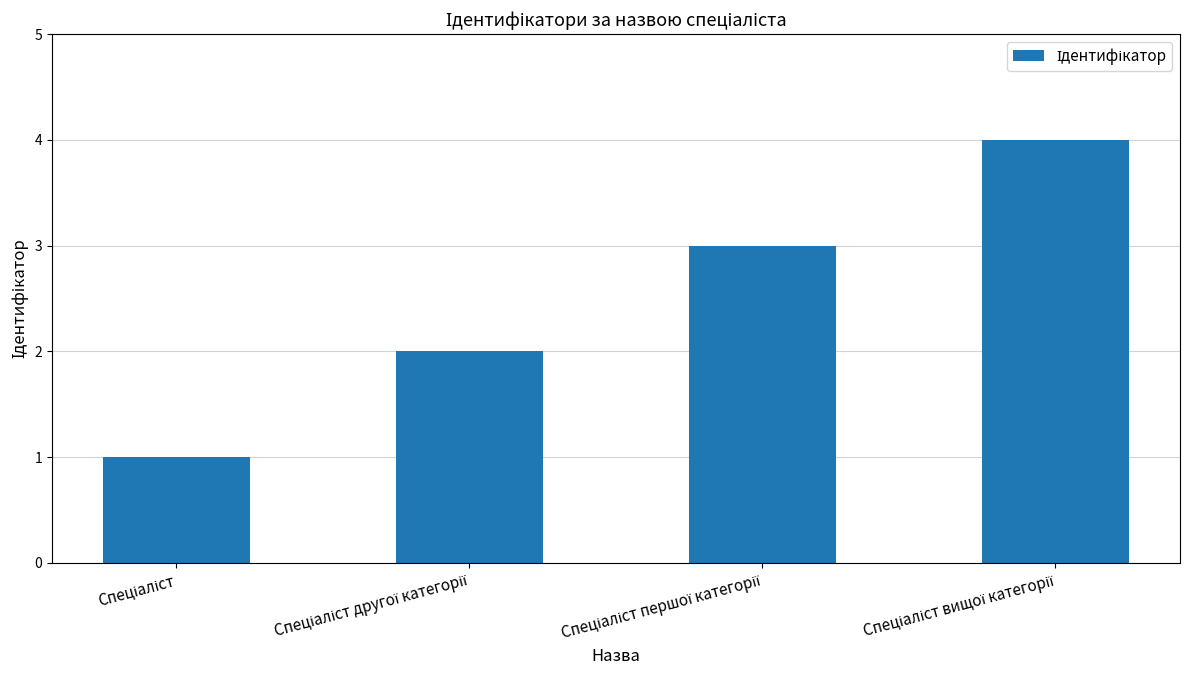

What is the greatest value displayed?

4